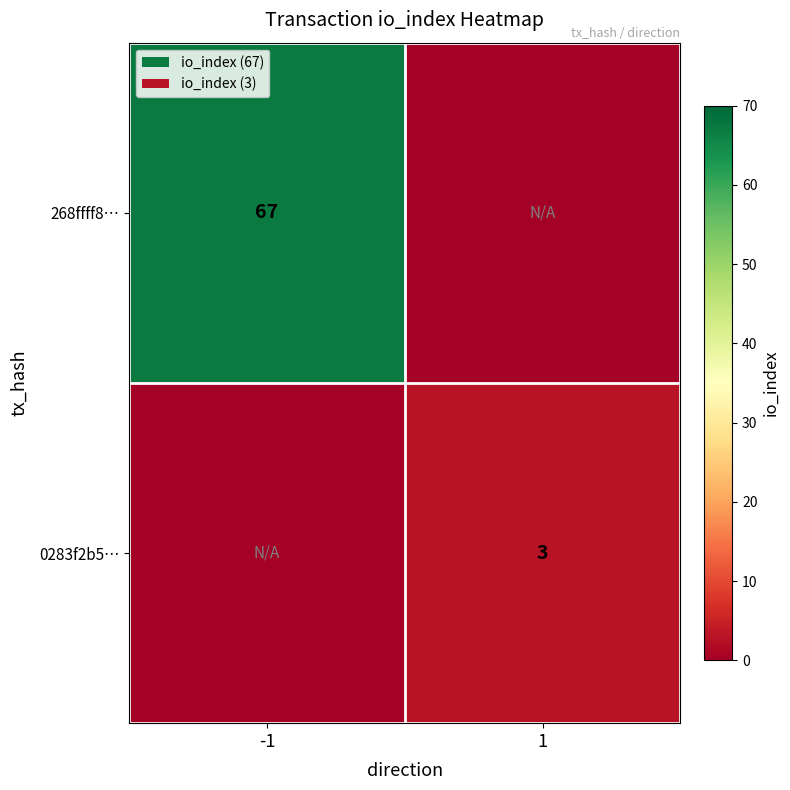

True or false: 0283f2b5… has a value of 5 at 1.

False